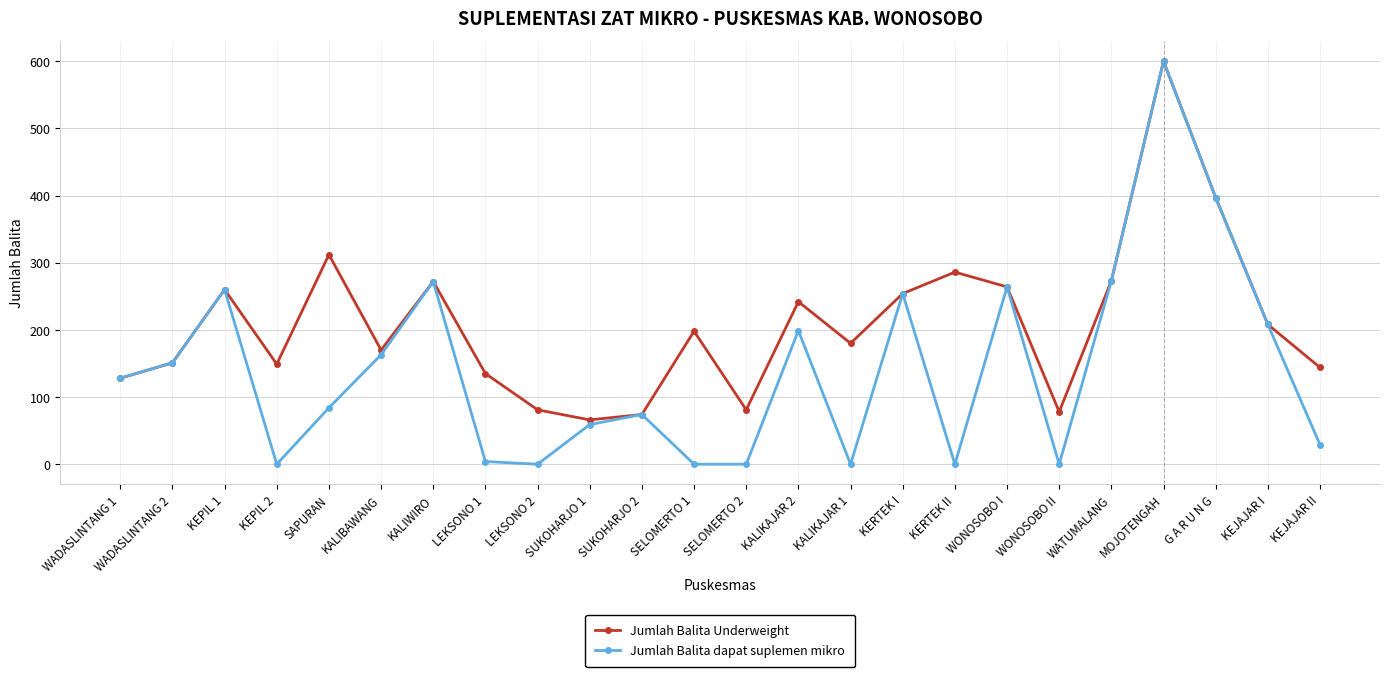

Where is the first local maximum for Jumlah Balita dapat suplemen mikro?

KEPIL 1